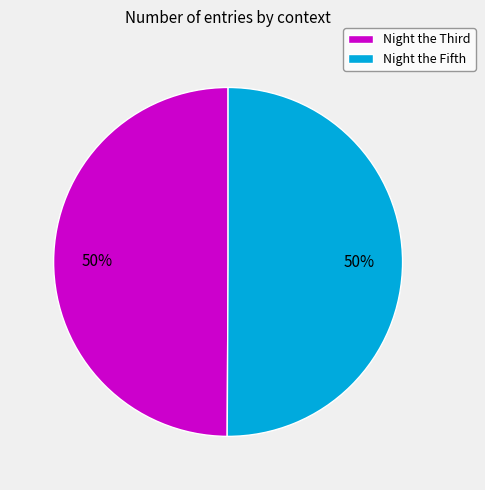

Count the number of slices in the pie.

2